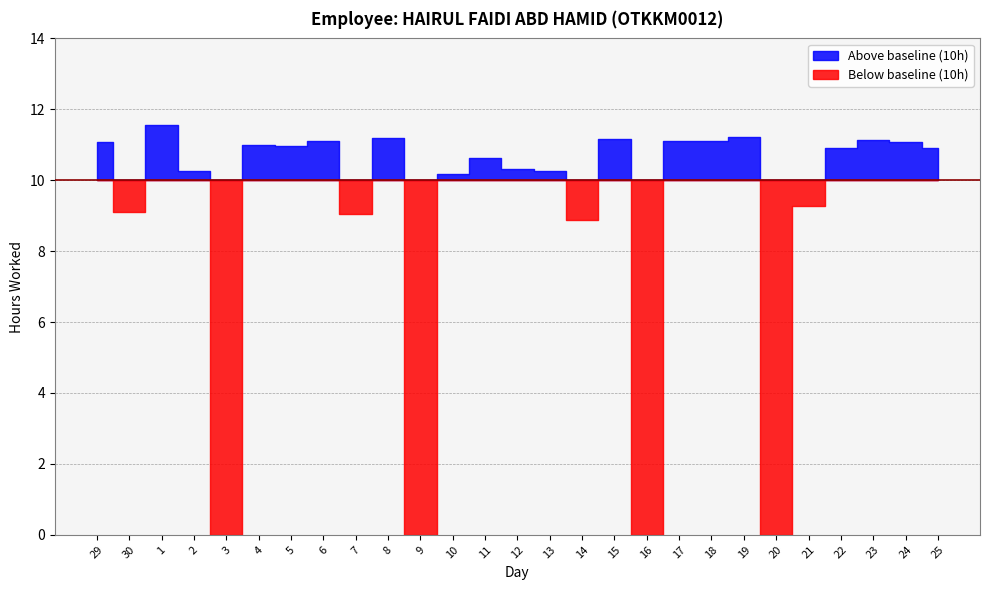

What is the sum of the values at 20 and 6?

11.1